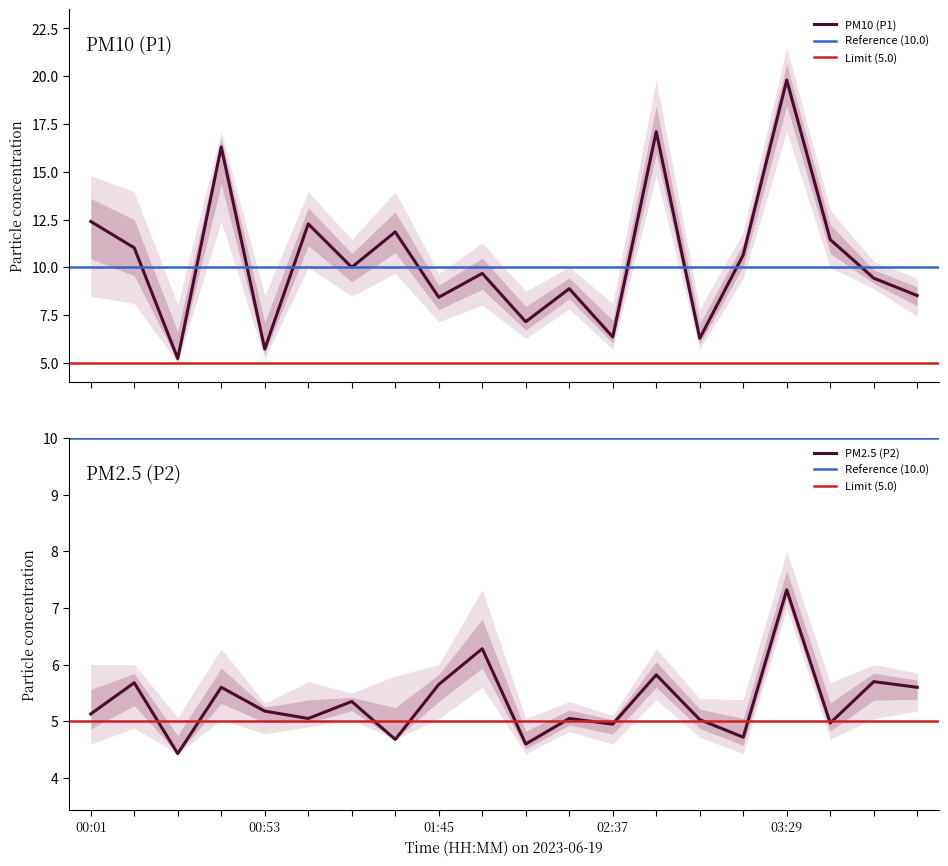

True or false: P2 and P1 intersect in this chart.

False